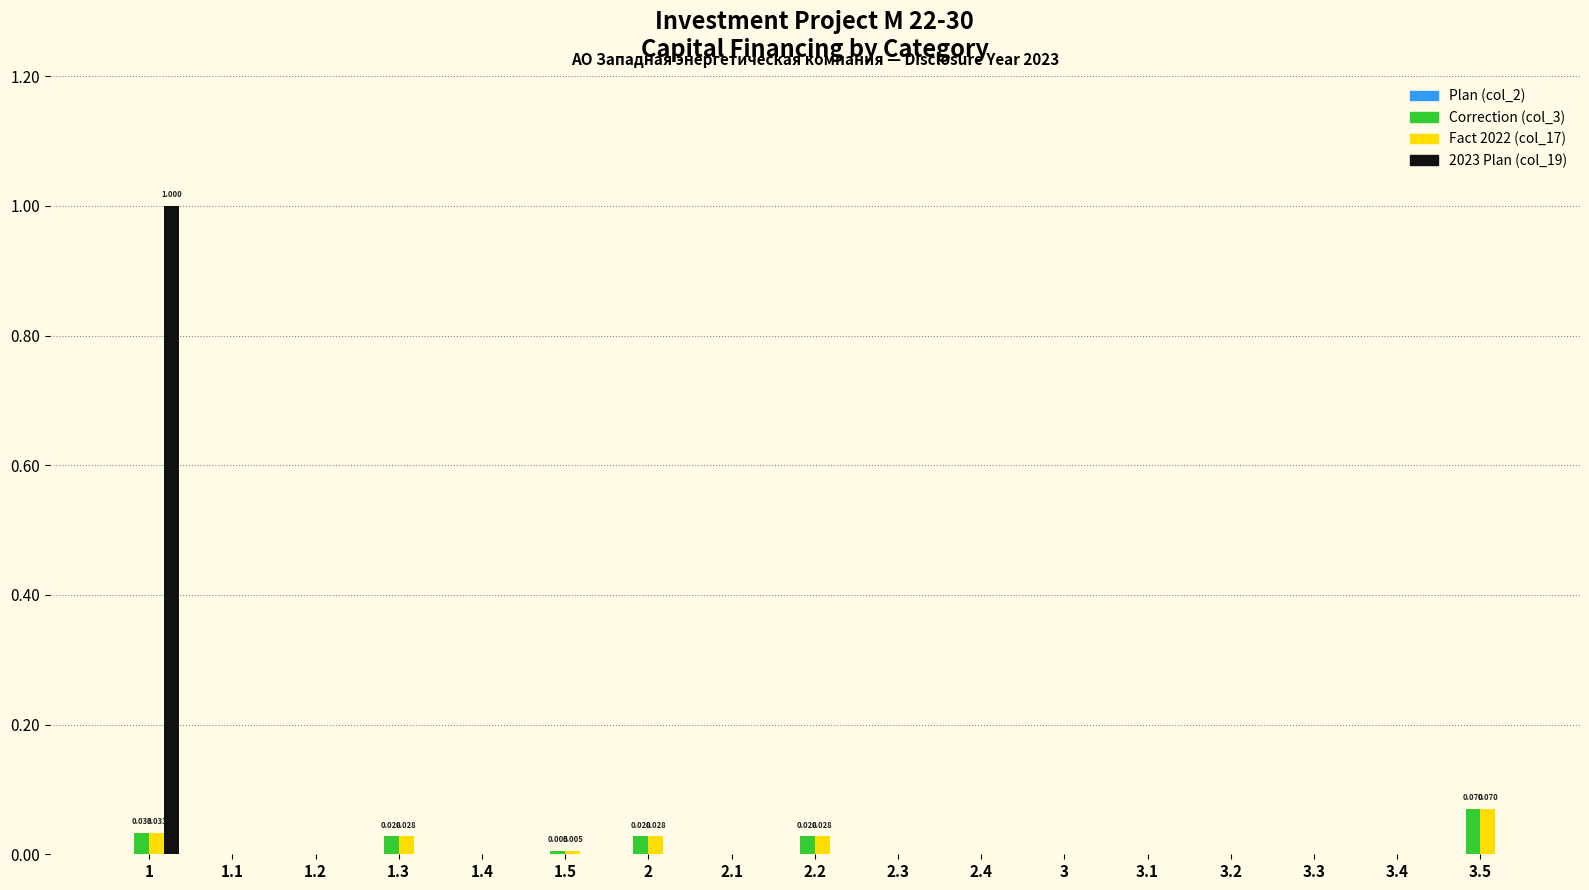

Where is Fact 2022 (col_17) nearest to the value 0?

1.1